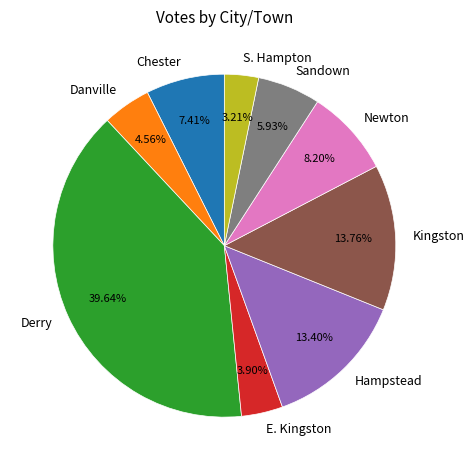

How many segments does this pie chart have?

9